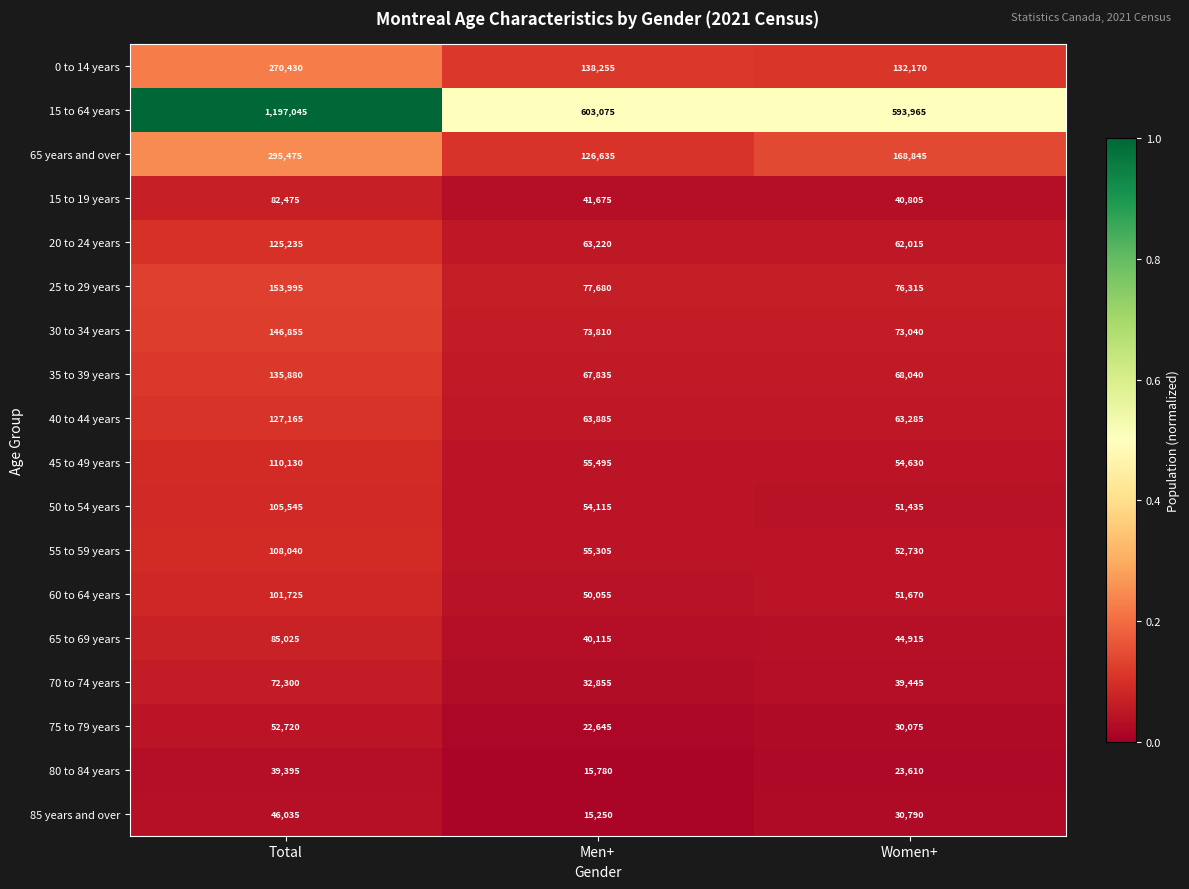

Between Total and Women+, which series saw the biggest shift?

15 to 64 years